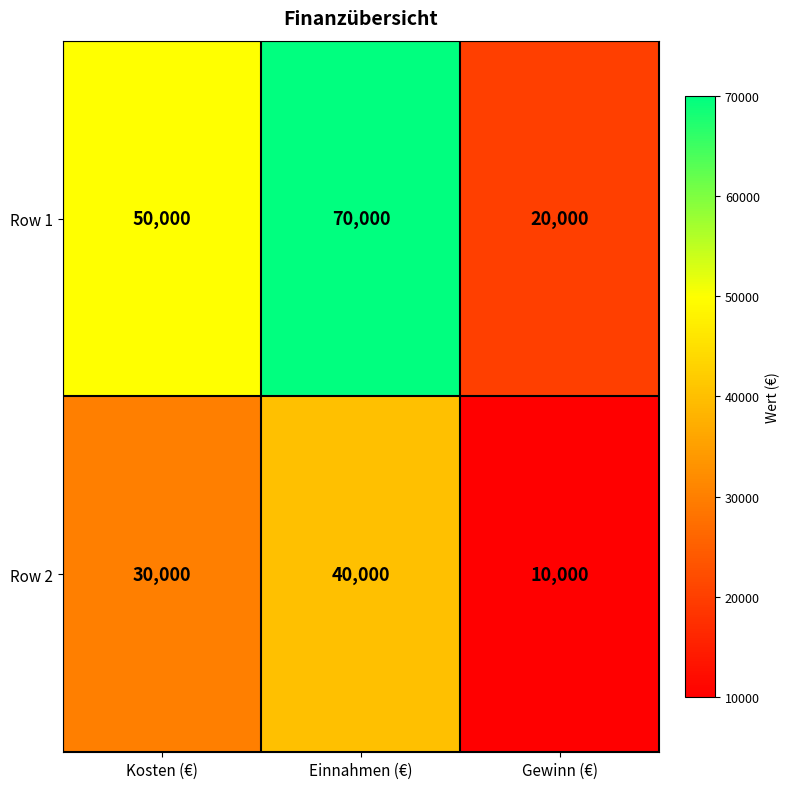

Which series has the widest spread of values?

Row 1